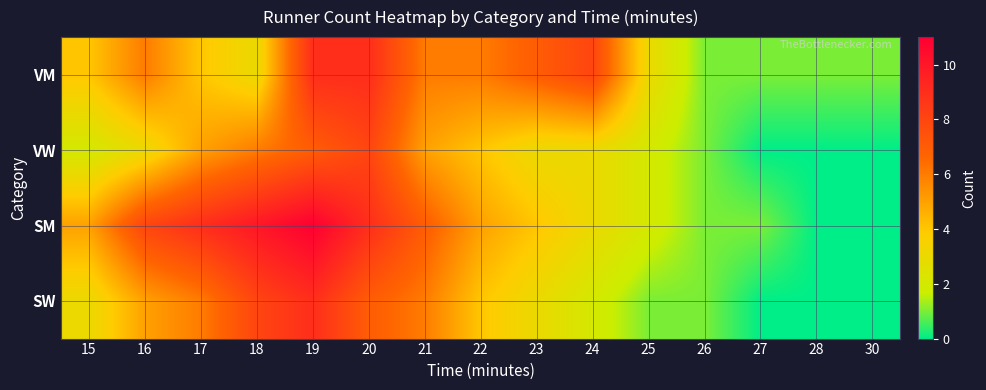

Reading right to left, extract all data points from this chart.

VM: 30=1	28=1	27=1	26=1	25=3	24=8	23=7	22=6	21=6	20=9	19=9	18=3	17=4	16=6	15=4
VW: 30=0	28=0	27=0	26=1	25=2	24=3	23=3	22=4	21=5	20=8	19=7	18=6	17=5	16=3	15=2
SM: 30=0	28=0	27=1	26=1	25=2	24=3	23=4	22=5	21=7	20=9	19=11	18=10	17=9	16=8	15=5
SW: 30=0	28=0	27=0	26=1	25=1	24=2	23=3	22=4	21=6	20=7	19=9	18=8	17=6	16=5	15=3